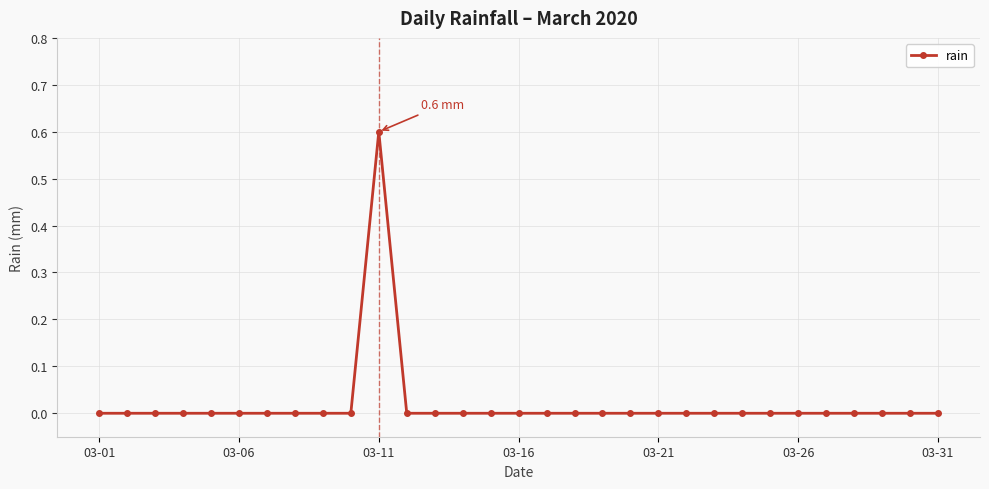

What is the sum of all values?

0.6